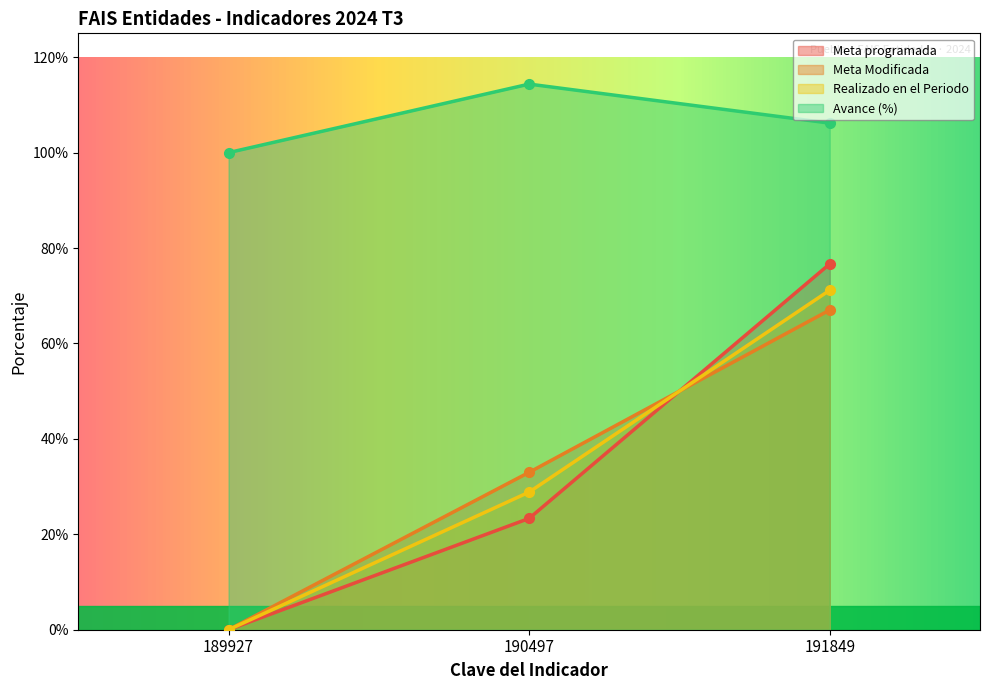

True or false: Realizado en el Periodo has a value of 50.8 at 190497.

False